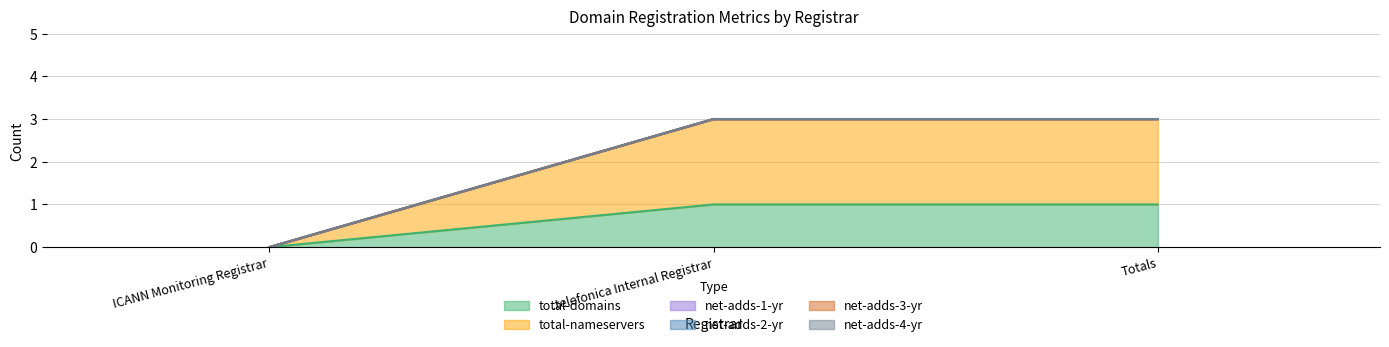

List the labels in order of net-adds-1-yr value, largest first.

ICANN Monitoring Registrar, .telefonica Internal Registrar, Totals